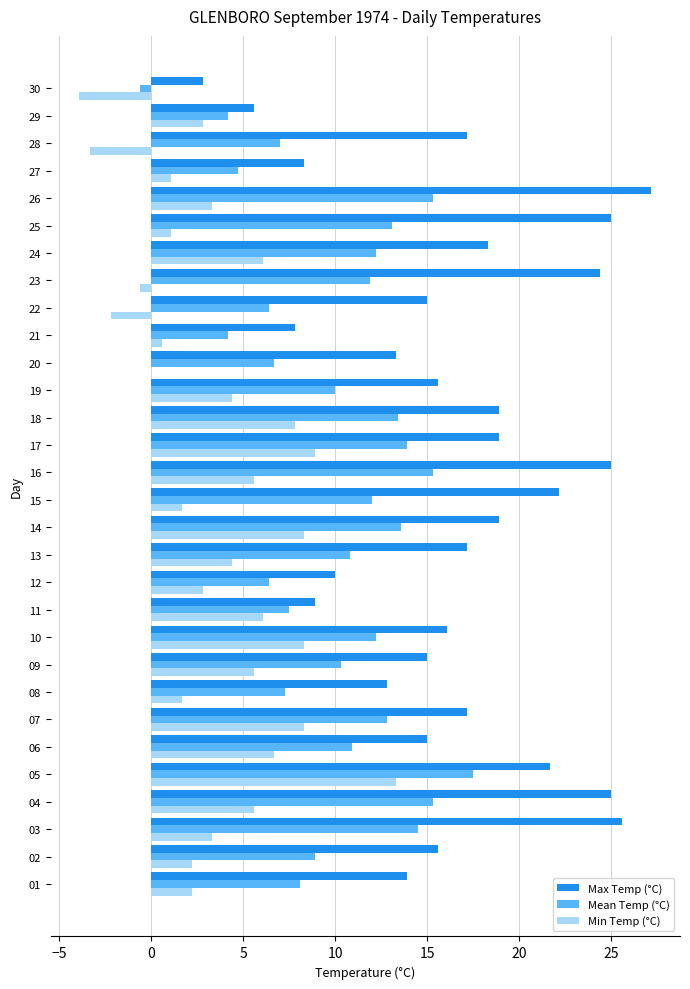

The value of Min Temp (°C) at 19 is 6.6. True or false?

False